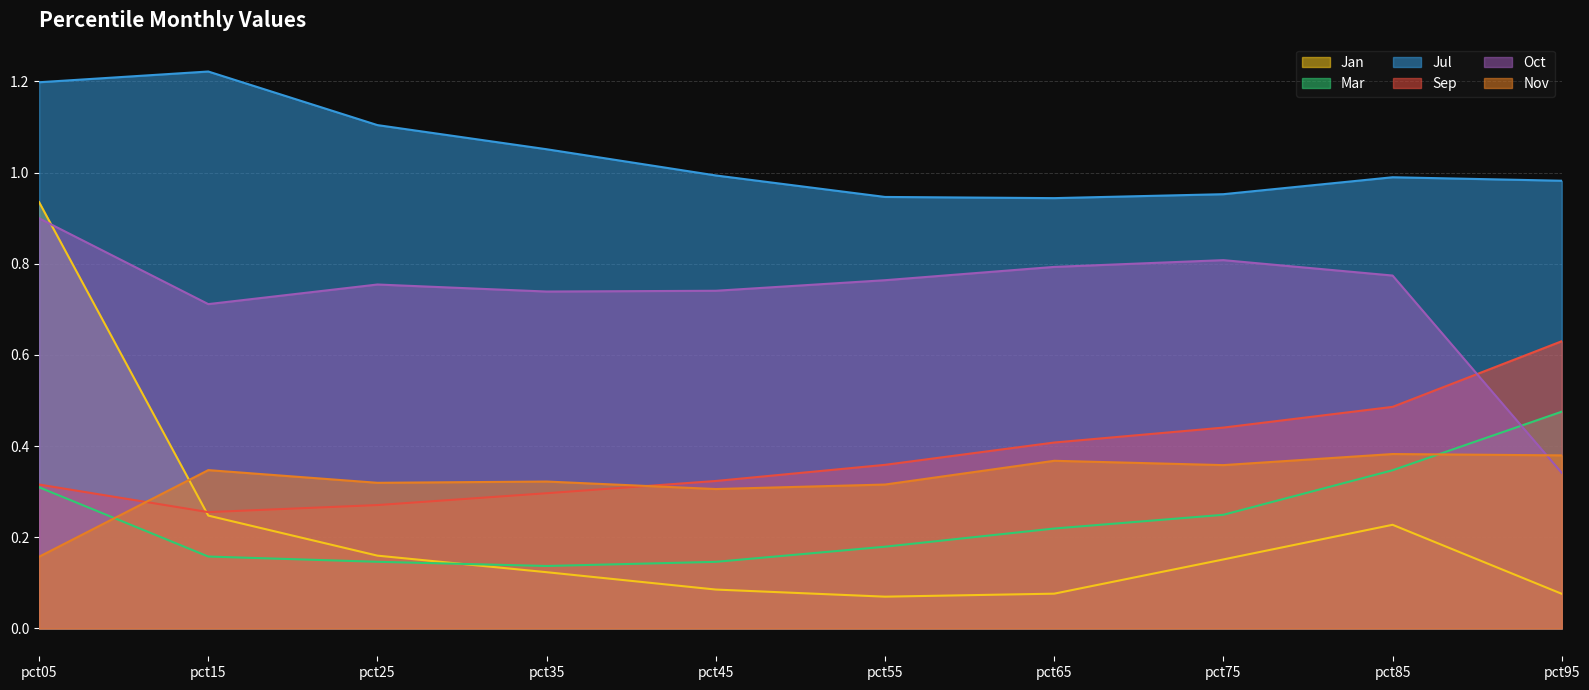

Rank the series at pct85 from lowest to highest value.

Jan, Mar, Nov, Sep, Oct, Jul